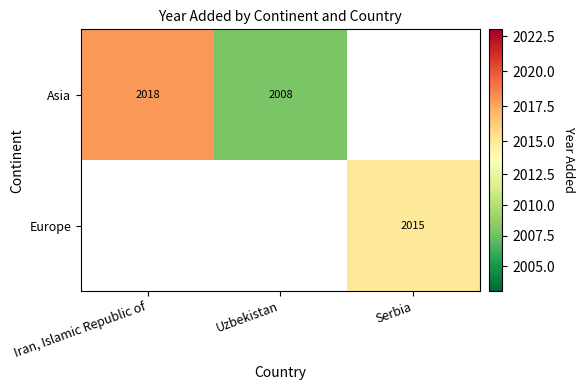

True or false: Asia has a value of 2008 at Uzbekistan.

True